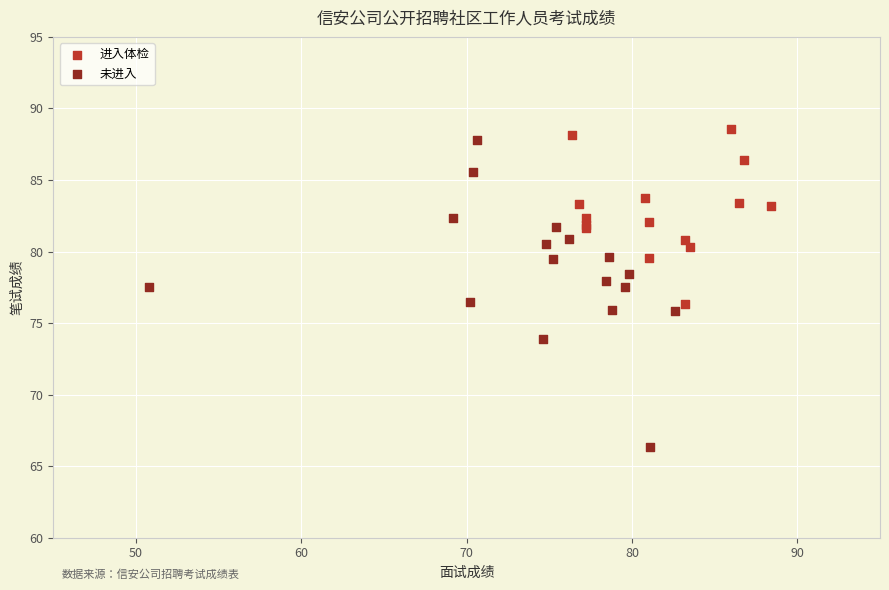

Which series has the largest Y range (max minus min)?

未进入